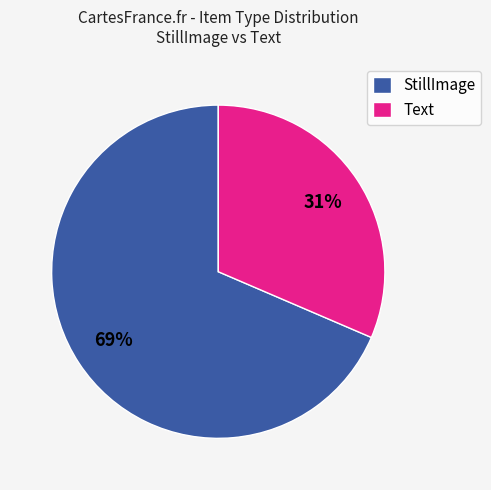

Is the sum of Text and StillImage greater than half?

Yes